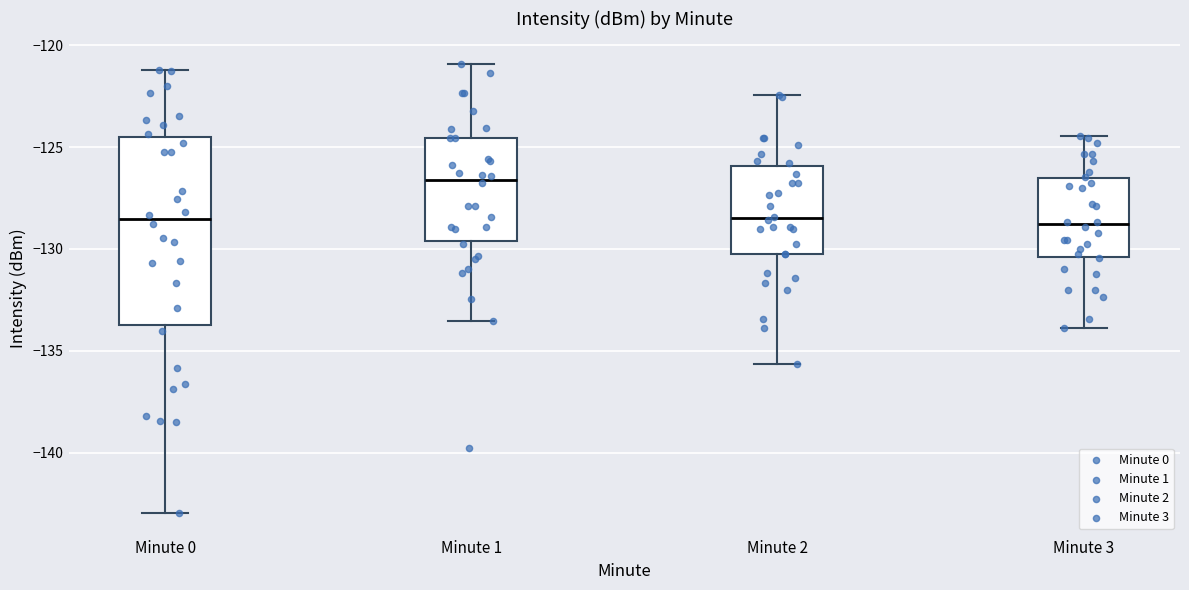

Which box's median line is the highest?

Minute 1